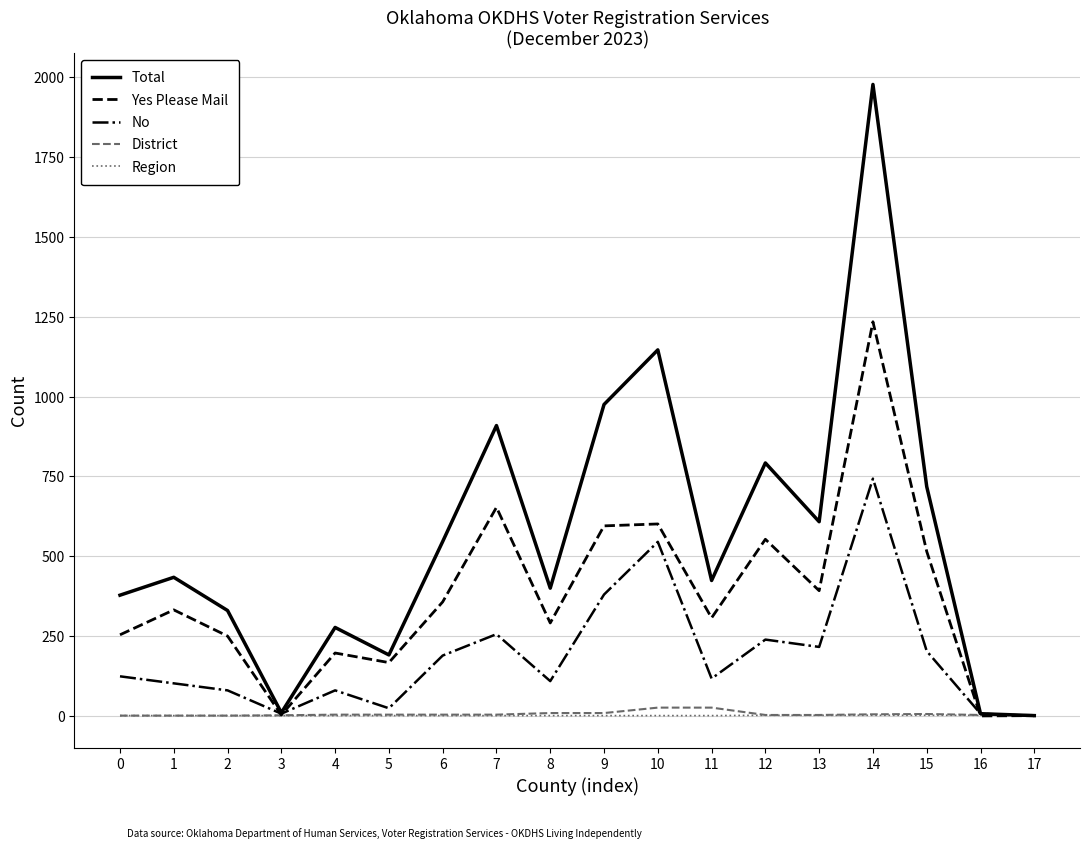

Between 8 and 10, which series saw the biggest shift?

Total